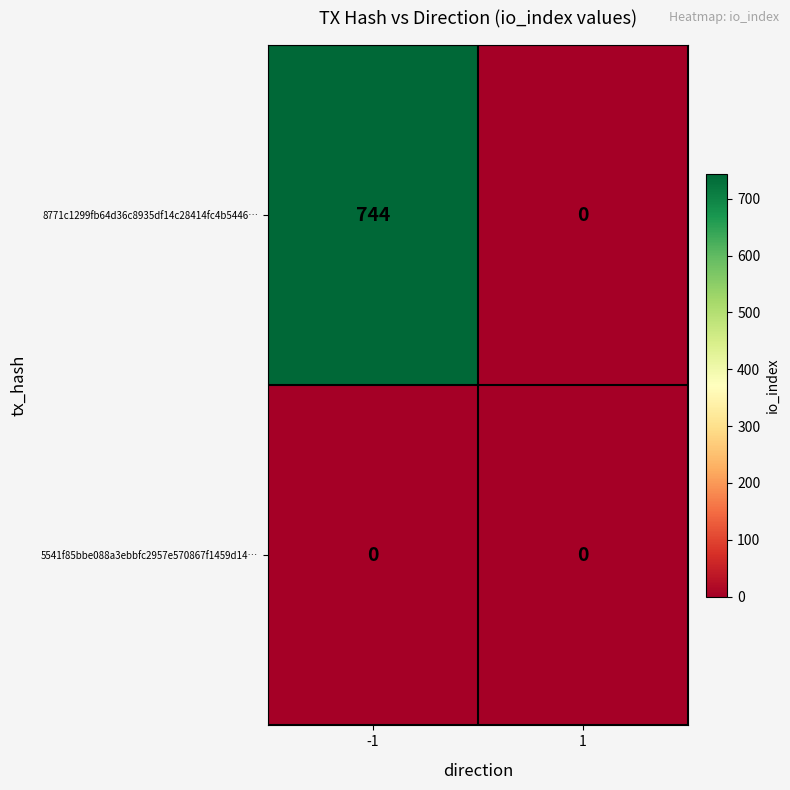

At -1, list the series in order from smallest to largest.

5541f85bbe088a3ebbfc2957e570867f1459d14…, 8771c1299fb64d36c8935df14c28414fc4b5446…